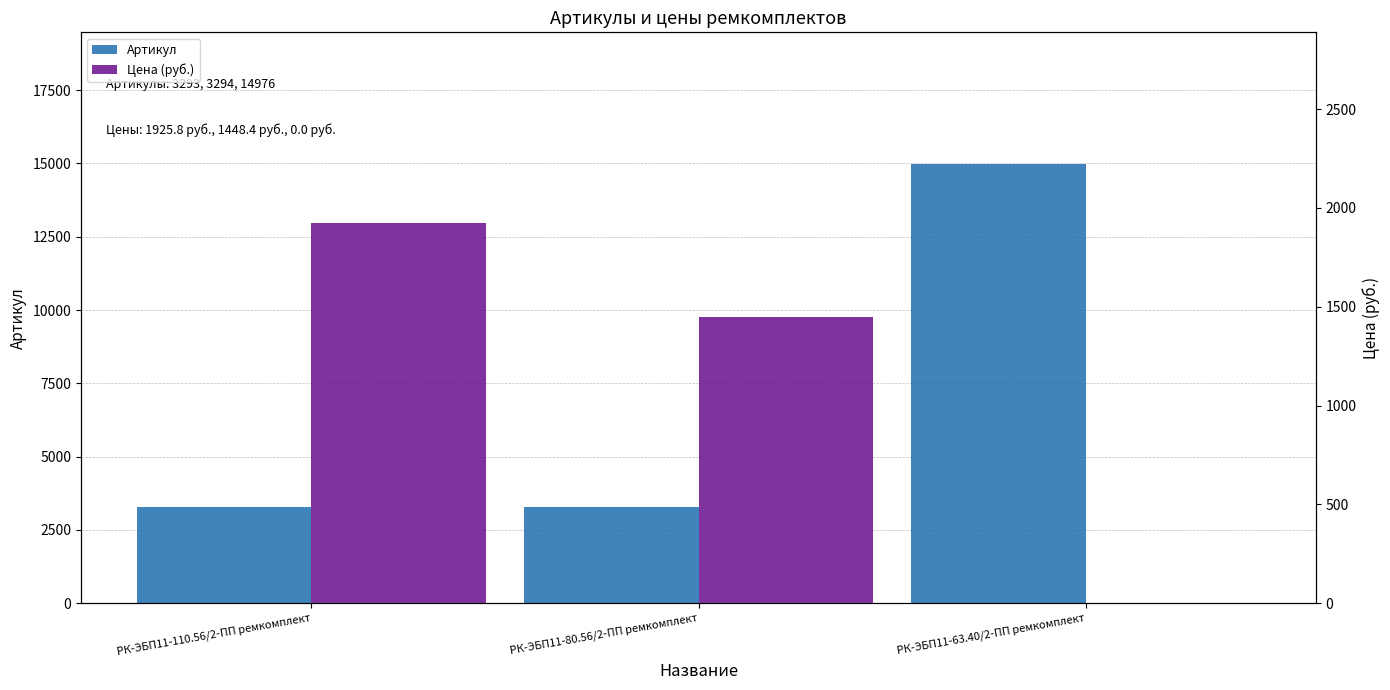

Is it true that Цена (руб.) equals 1448.4 at РК-ЭБП11-80.56/2-ПП ремкомплект?

True